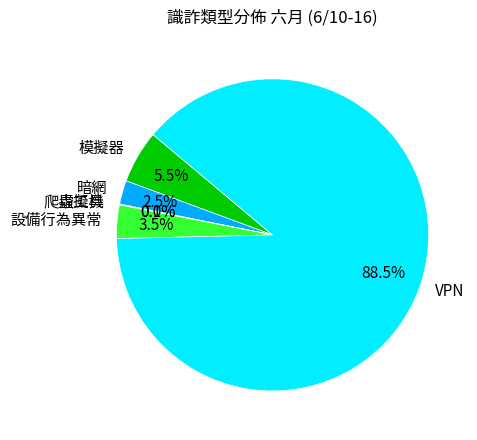

How much of the chart is everything except 暗網?

97.5%